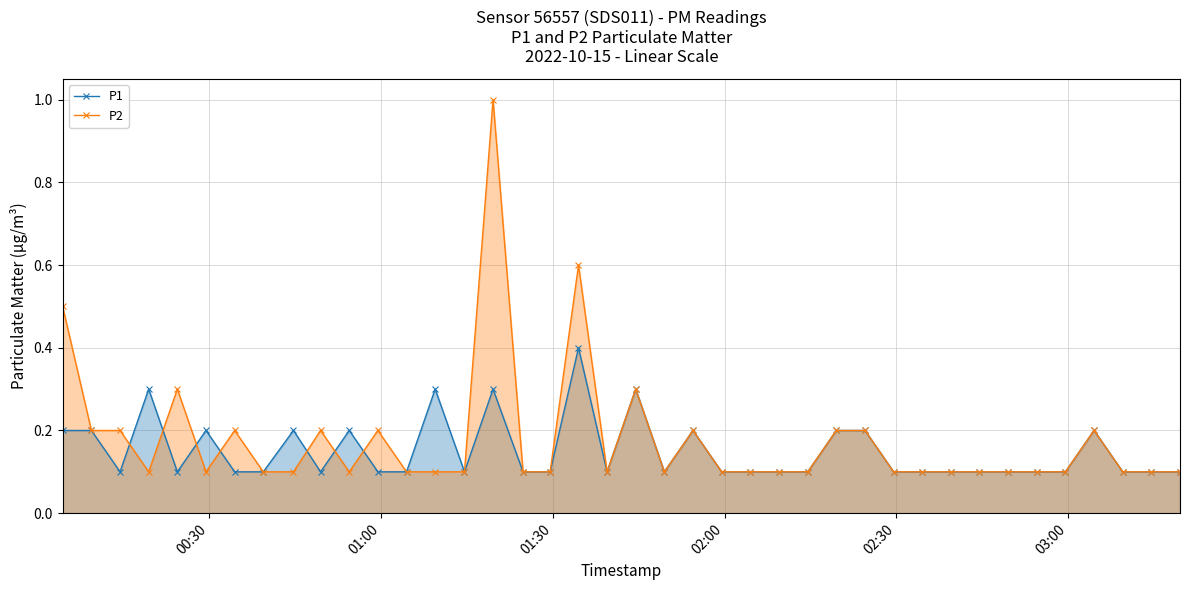

True or false: P2 has more than 2 points higher than both neighbors.

True